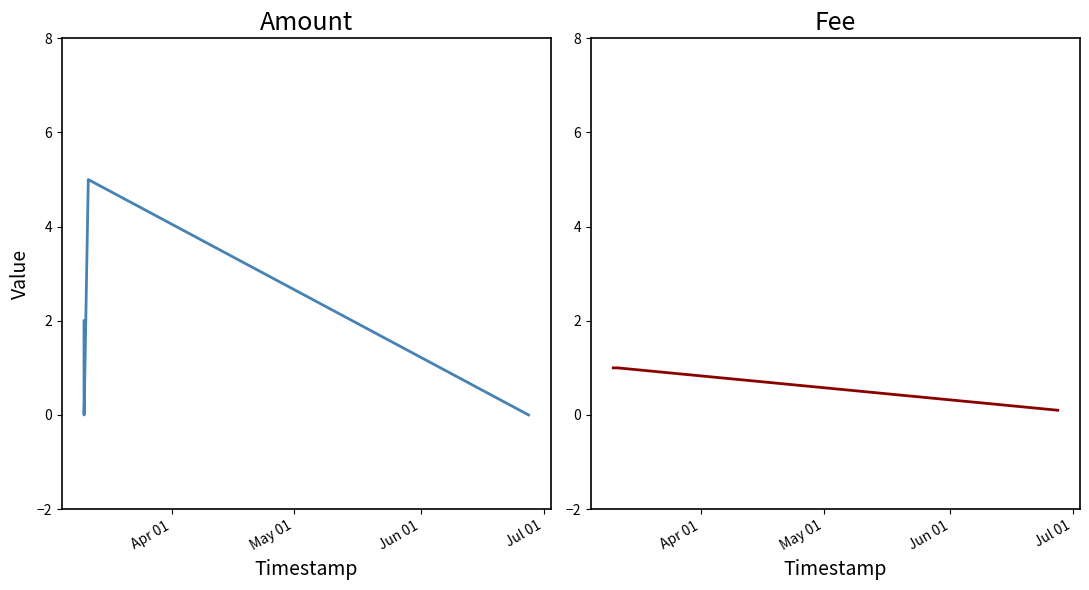

True or false: Fee and Amount intersect in this chart.

True